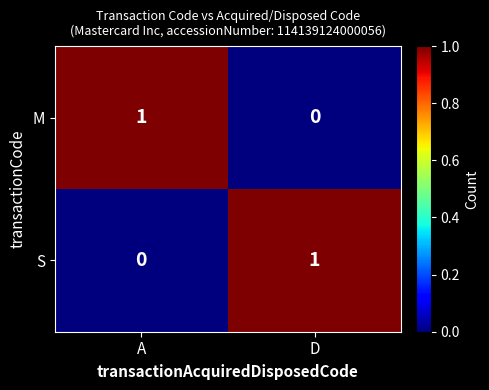

At which label is S closest to 0?

A